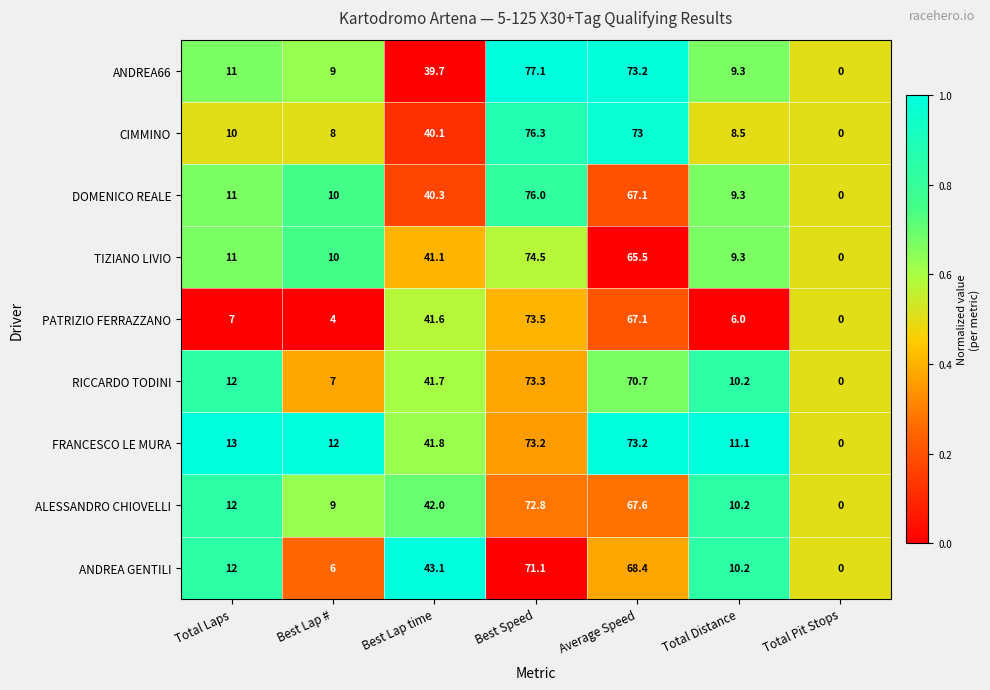

Read the PATRIZIO FERRAZZANO value at Best Lap #.

4.0